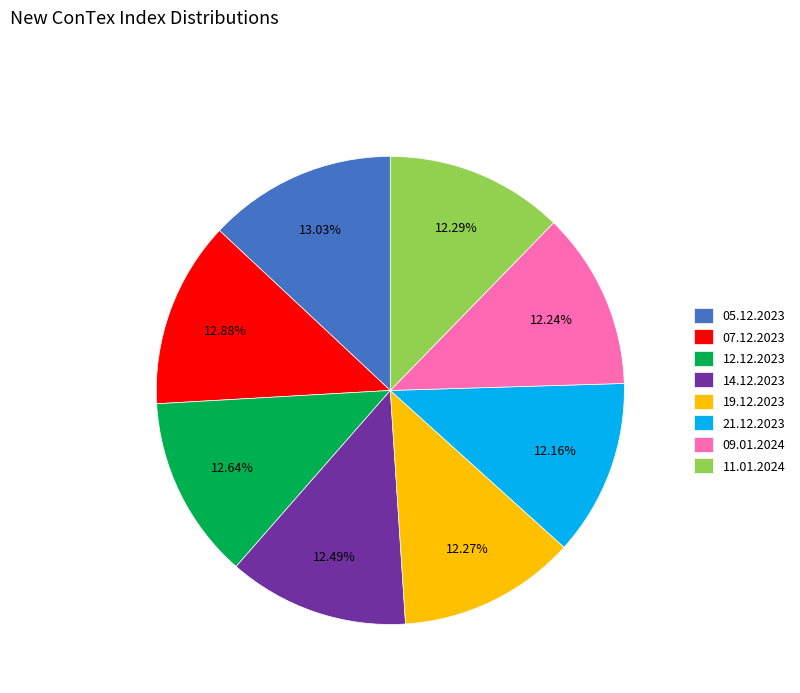

How many slices are in this pie chart?

8